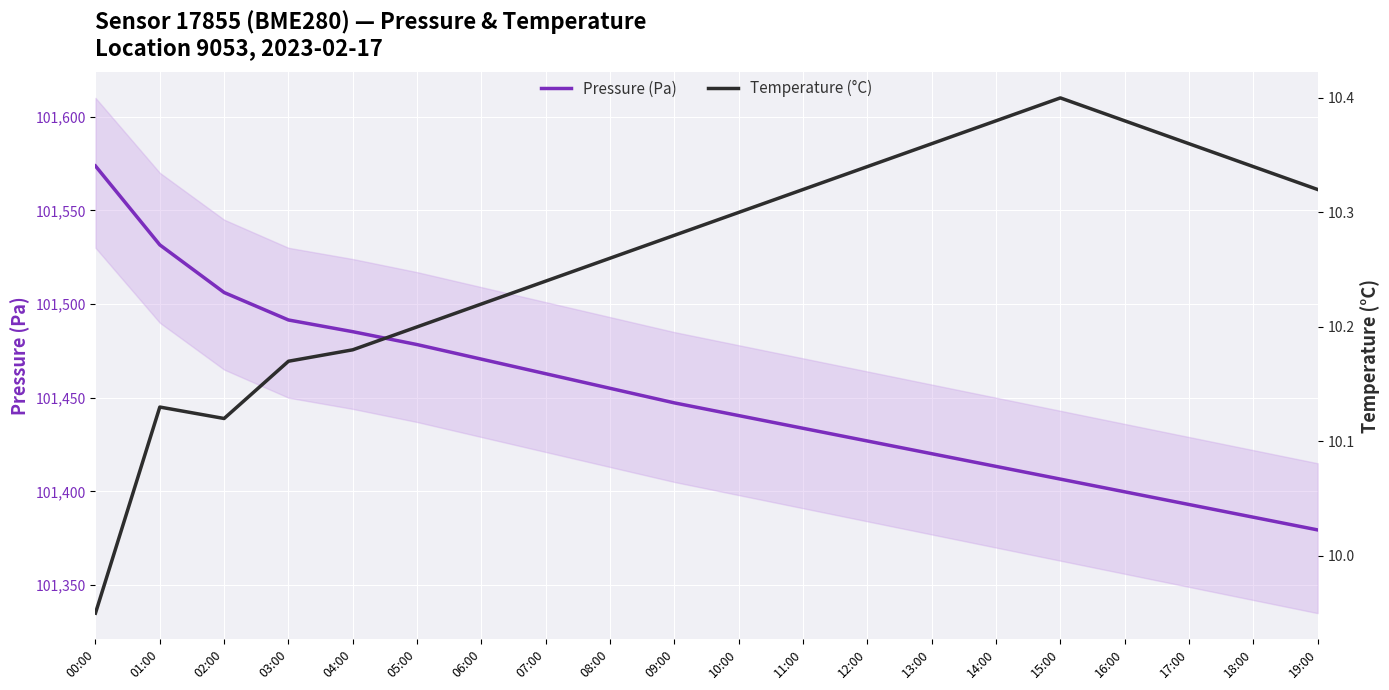

How many series are shown in this chart?

2